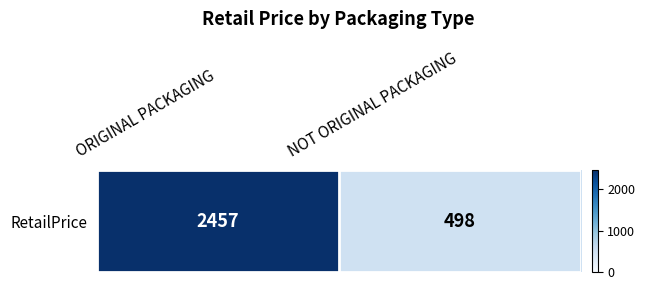

Between ORIGINAL PACKAGING and NOT ORIGINAL PACKAGING, which is larger?

ORIGINAL PACKAGING